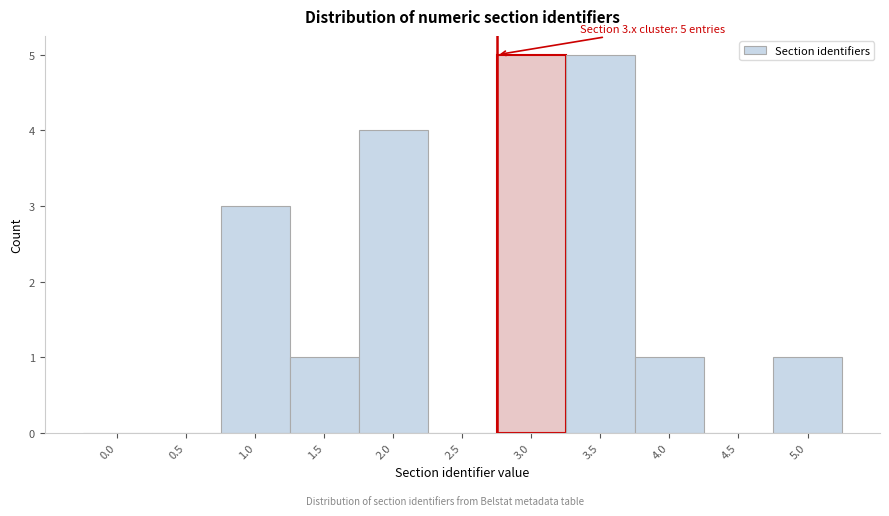

Reading left to right, transcribe all the data shown in this chart.

0.0=0	0.5=0	1.0=3	1.5=1	2.0=4	2.5=0	3.0=5	3.5=5	4.0=1	4.5=0	5.0=1